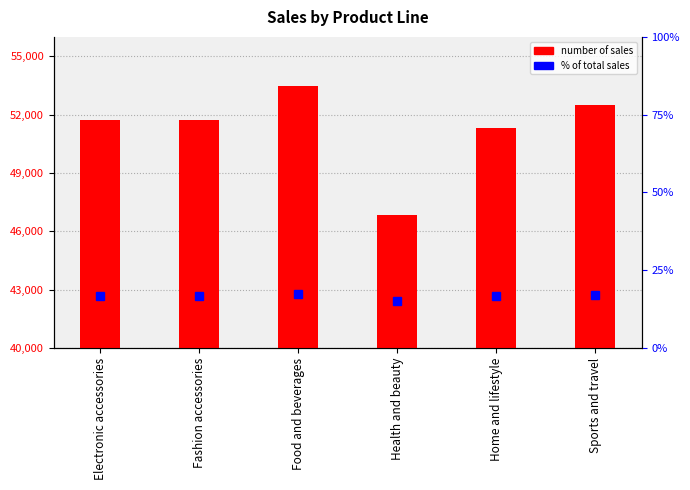

The percentile rank within sample series shows 22.9 at Health and beauty. True or false?

False